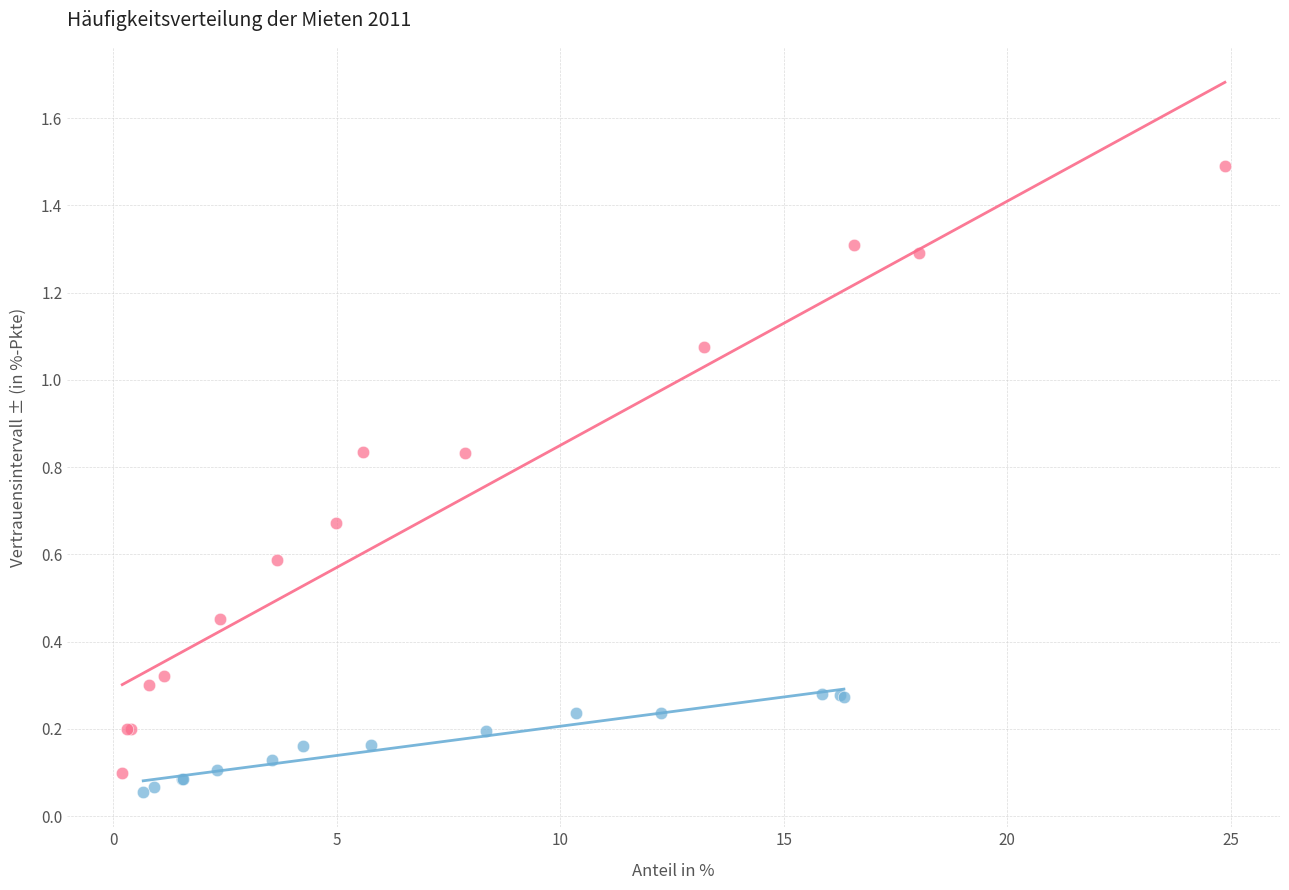

Which series reaches the maximum Y coordinate?

Genossenschafterwohnungen